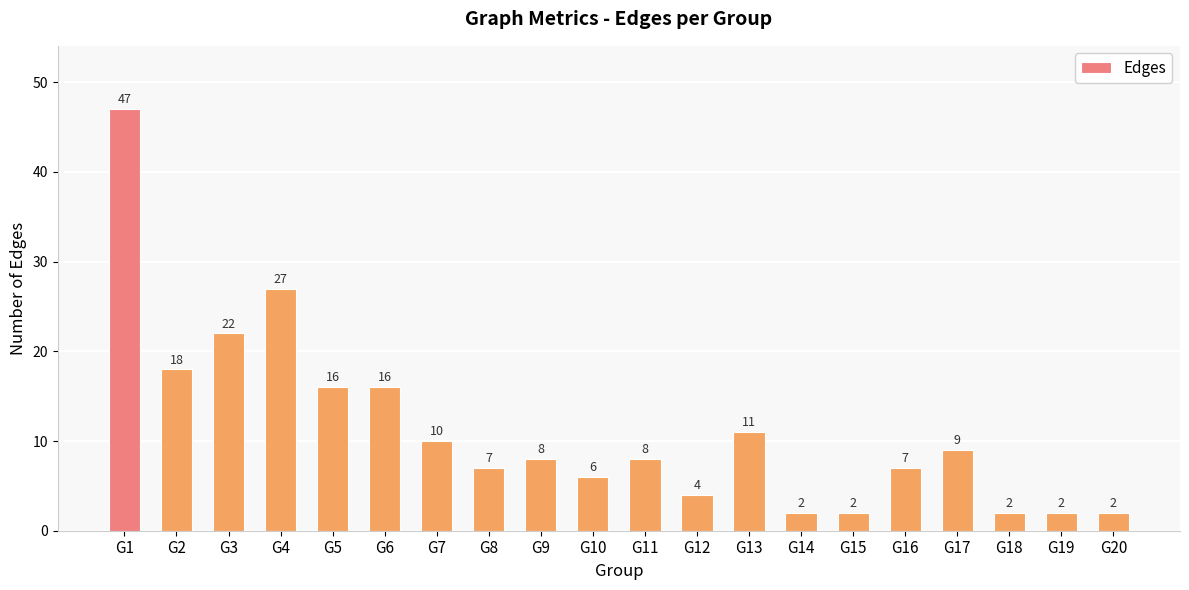

Reading right to left, what are all the values shown in this chart?

2	2	2	9	7	2	2	11	4	8	6	8	7	10	16	16	27	22	18	47